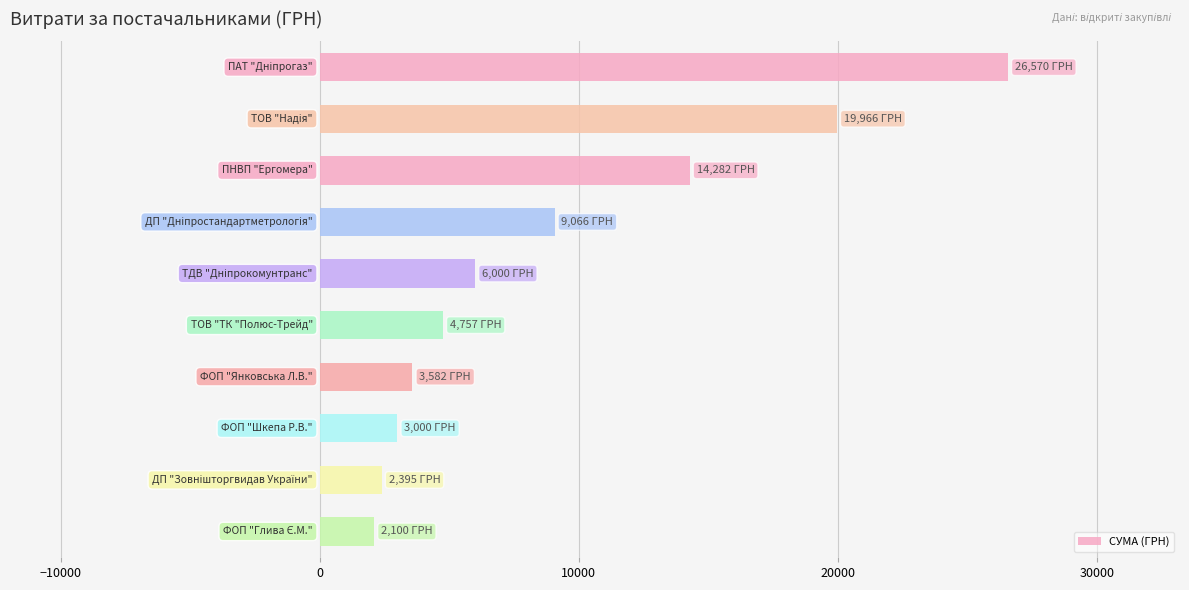

What is the minimum value shown in the chart?

2099.7